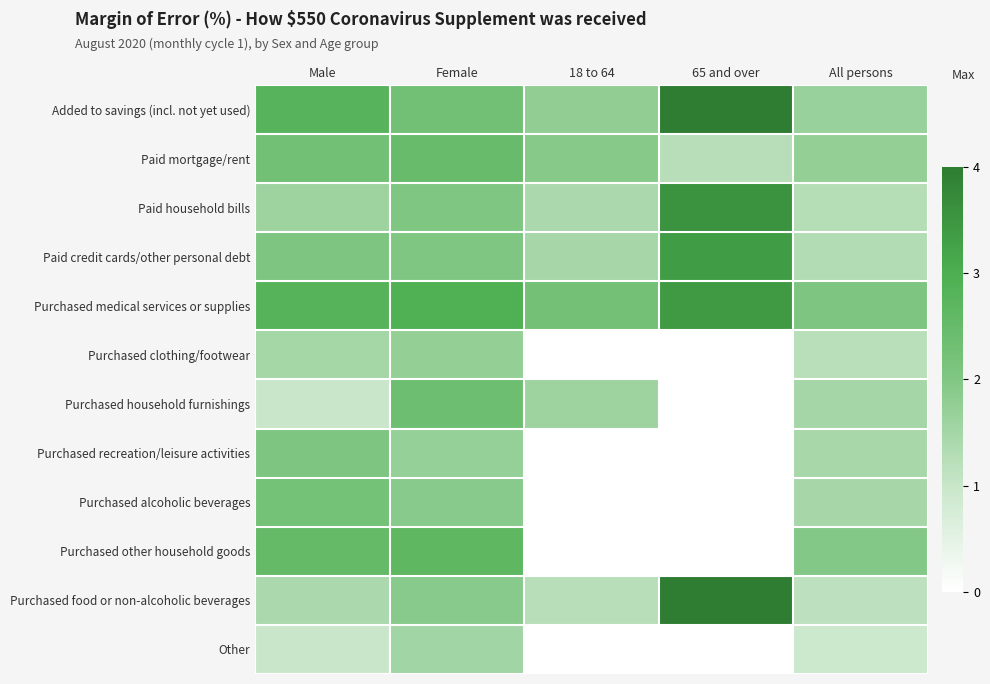

At 65 and over, list the series in order from smallest to largest.

Purchased clothing/footwear, Purchased household furnishings, Purchased recreation/leisure activities, Purchased alcoholic beverages, Purchased other household goods, Other, Paid mortgage/rent, Paid credit cards/other personal debt, Purchased medical services or supplies, Paid household bills, Added to savings (incl. not yet used), Purchased food or non-alcoholic beverages